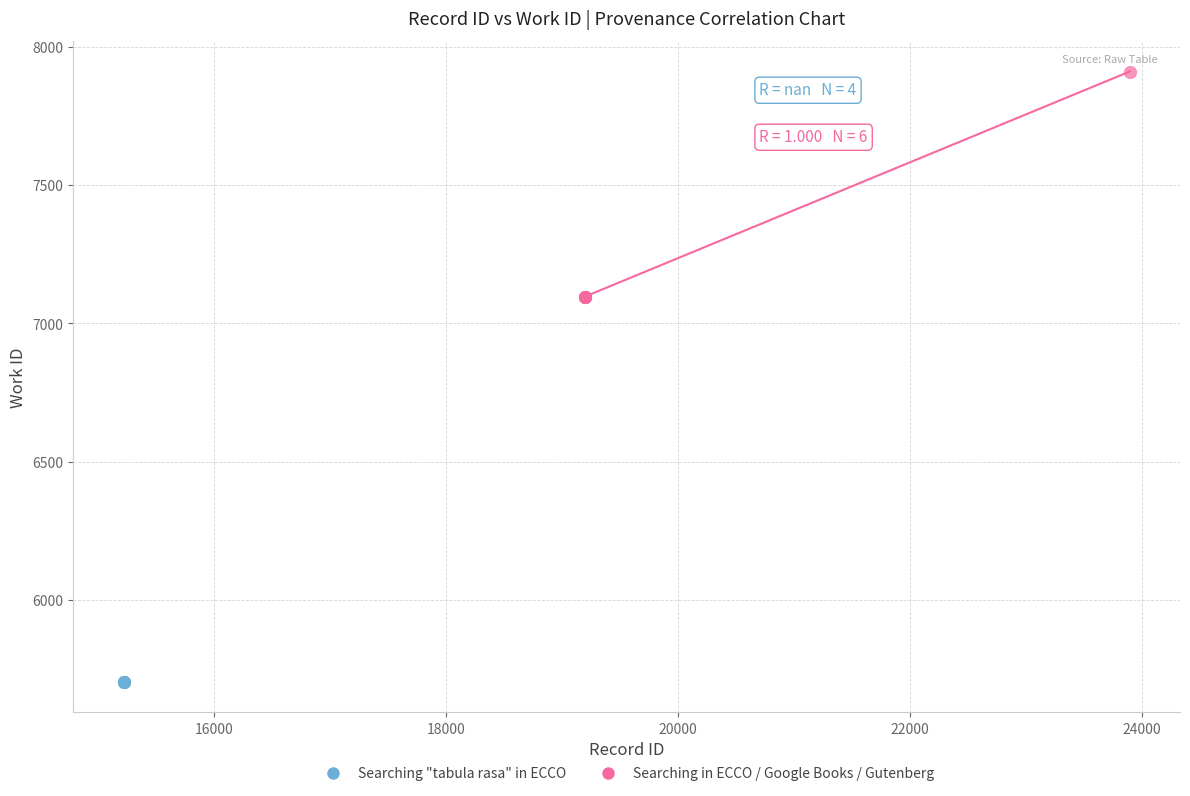

Which series contains the highest Y value?

Searching in ECCO / Google Books / Gutenberg